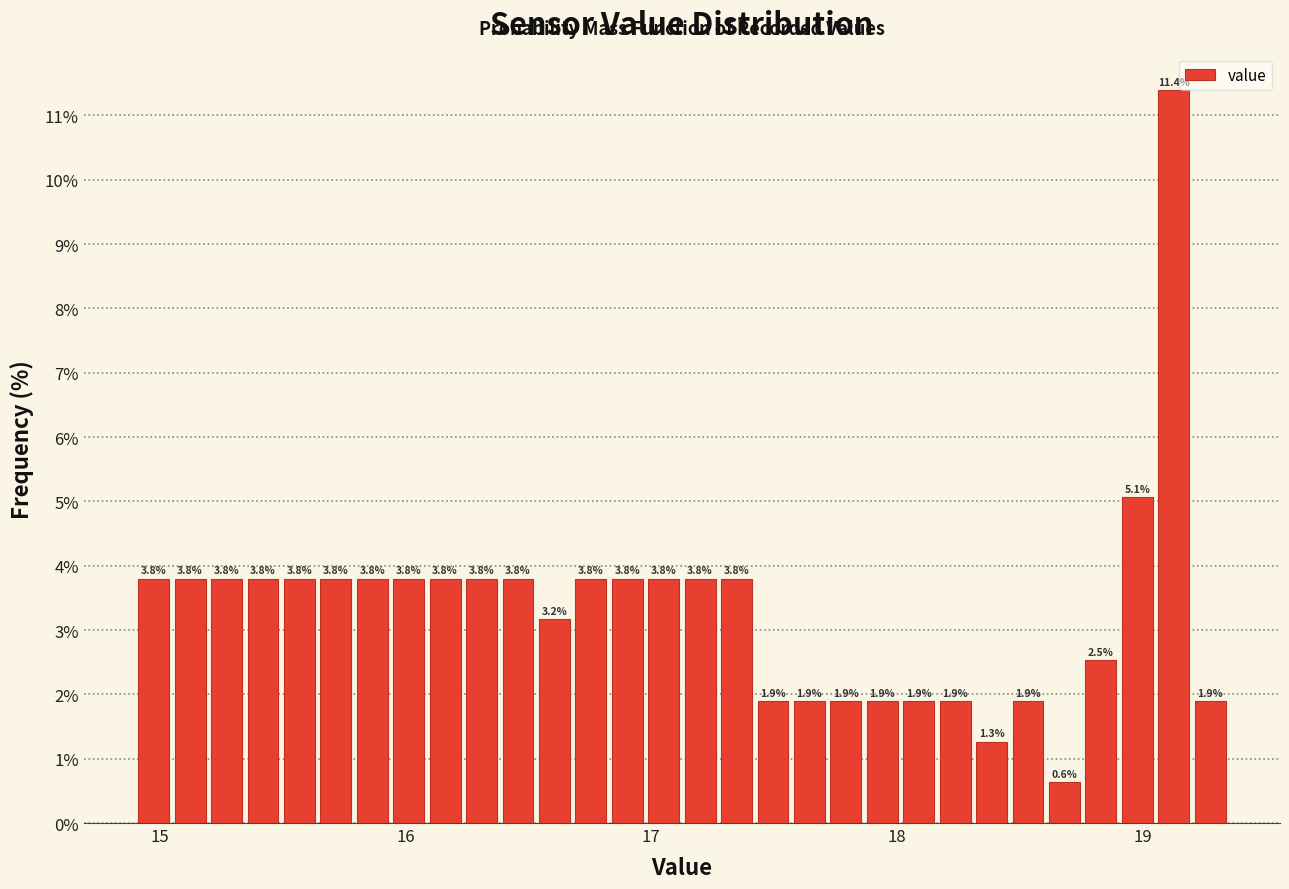

Around what value on the x-axis is the tallest bar? Give the approximate position of its centre, as read against the axis.

19.1